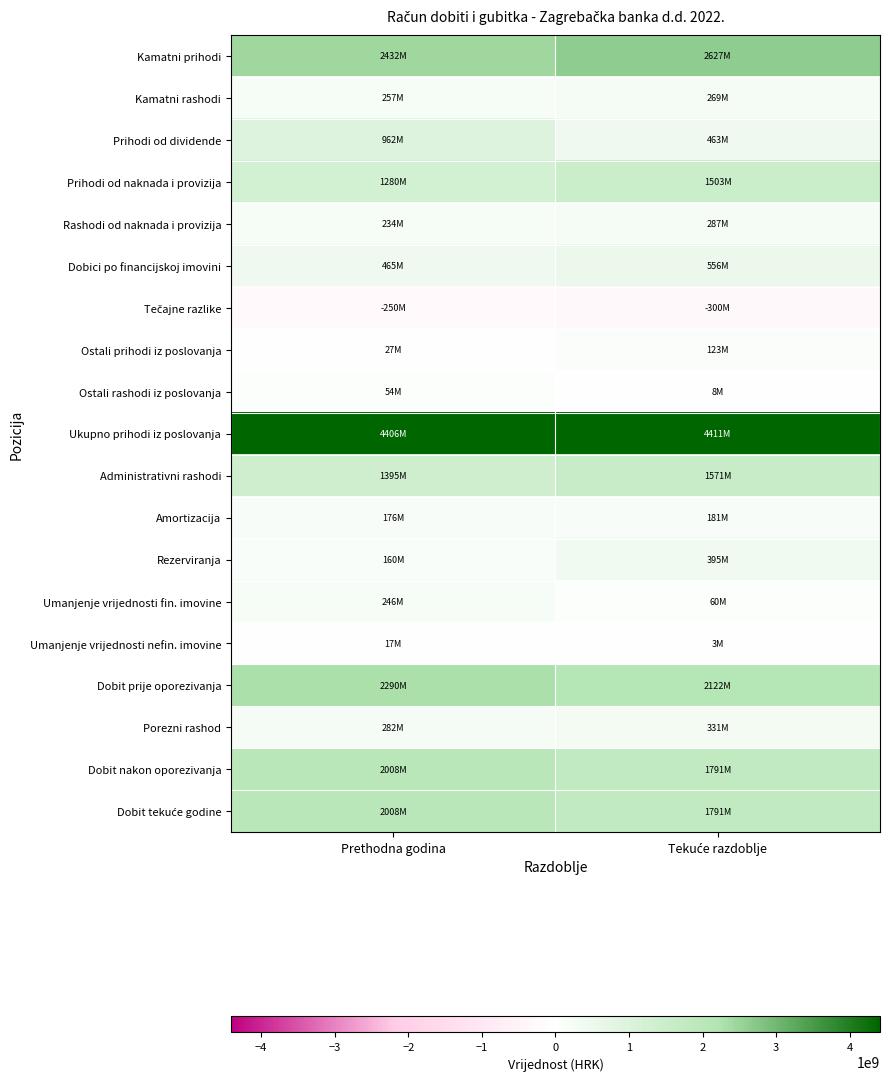

Which has a higher value, Prethodna godina or Tekuće razdoblje?

Tekuće razdoblje